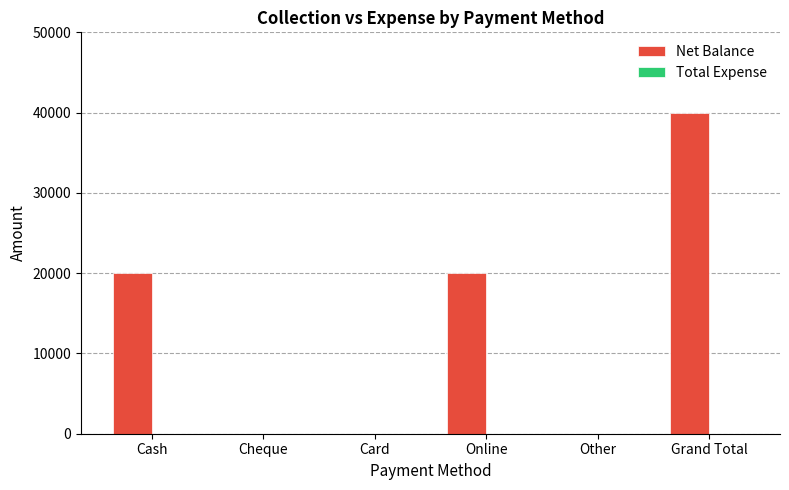

What is the maximum value shown in the chart?

40000